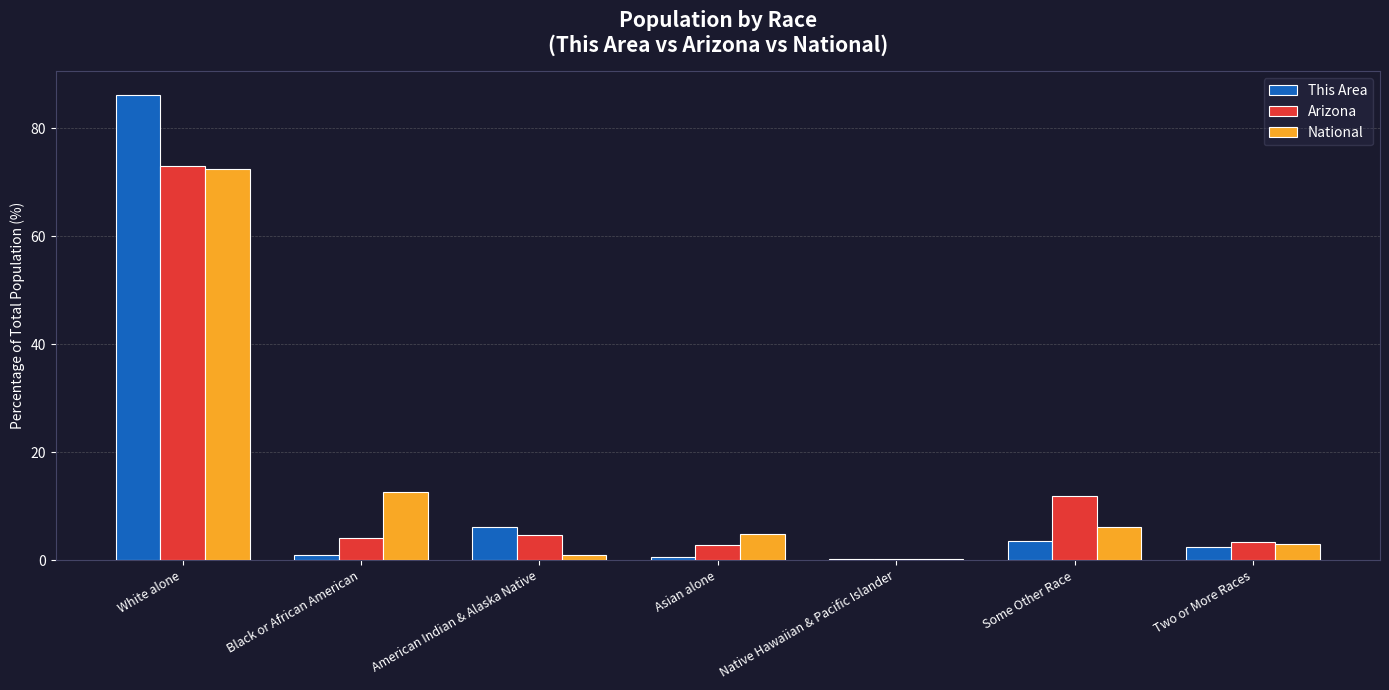

Are the bars grouped side by side (vs. stacked)?

Yes